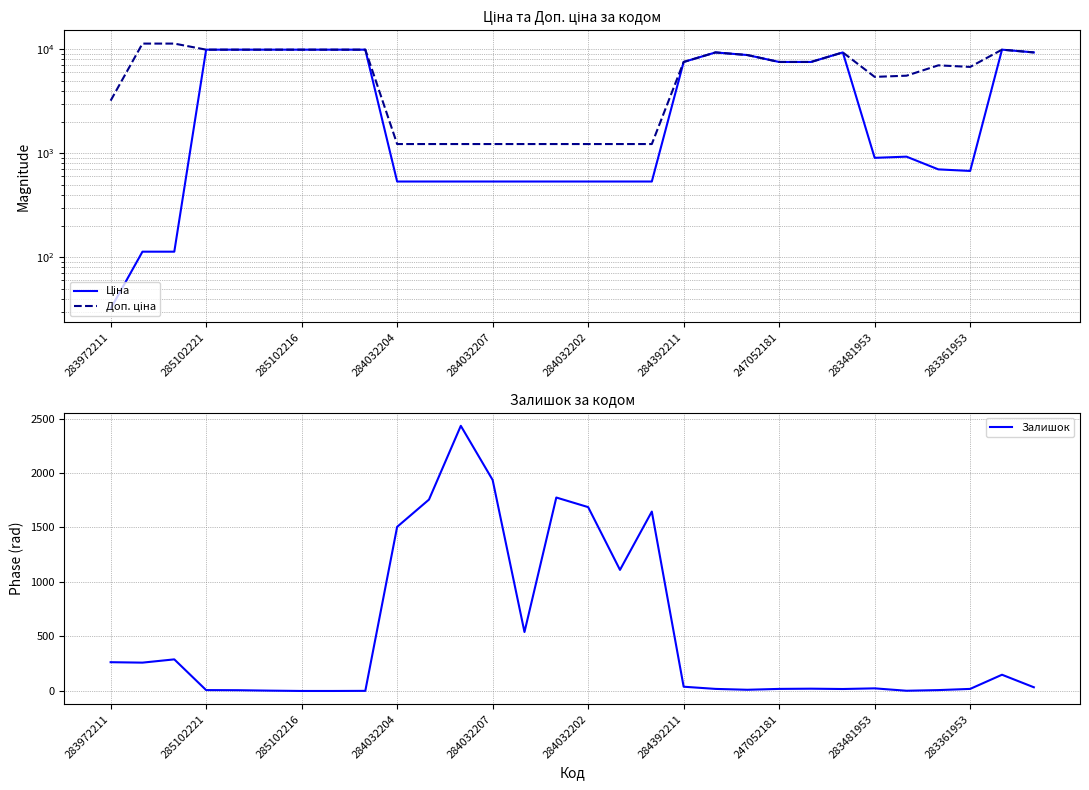

The Залишок series shows 1687 at 284032202. True or false?

True